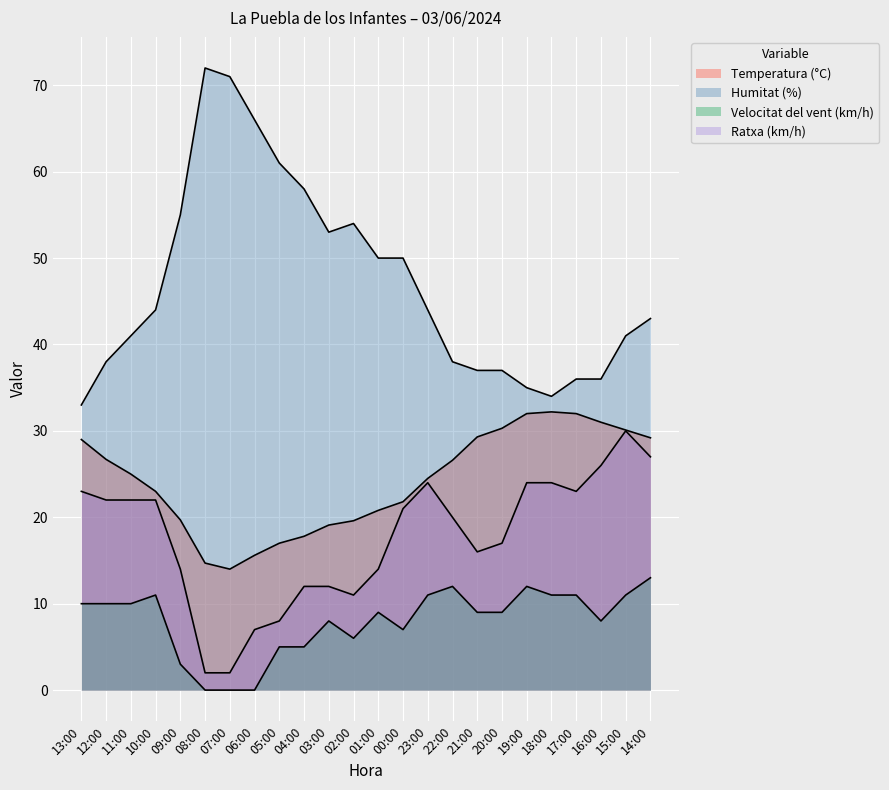

What is the approximate value of Temperatura (°C) at 02:00?

19.6